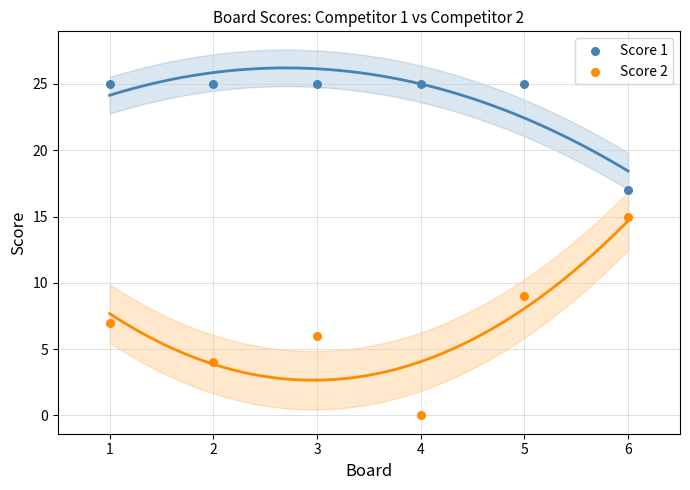

Across all data points, what is the average X value?

4